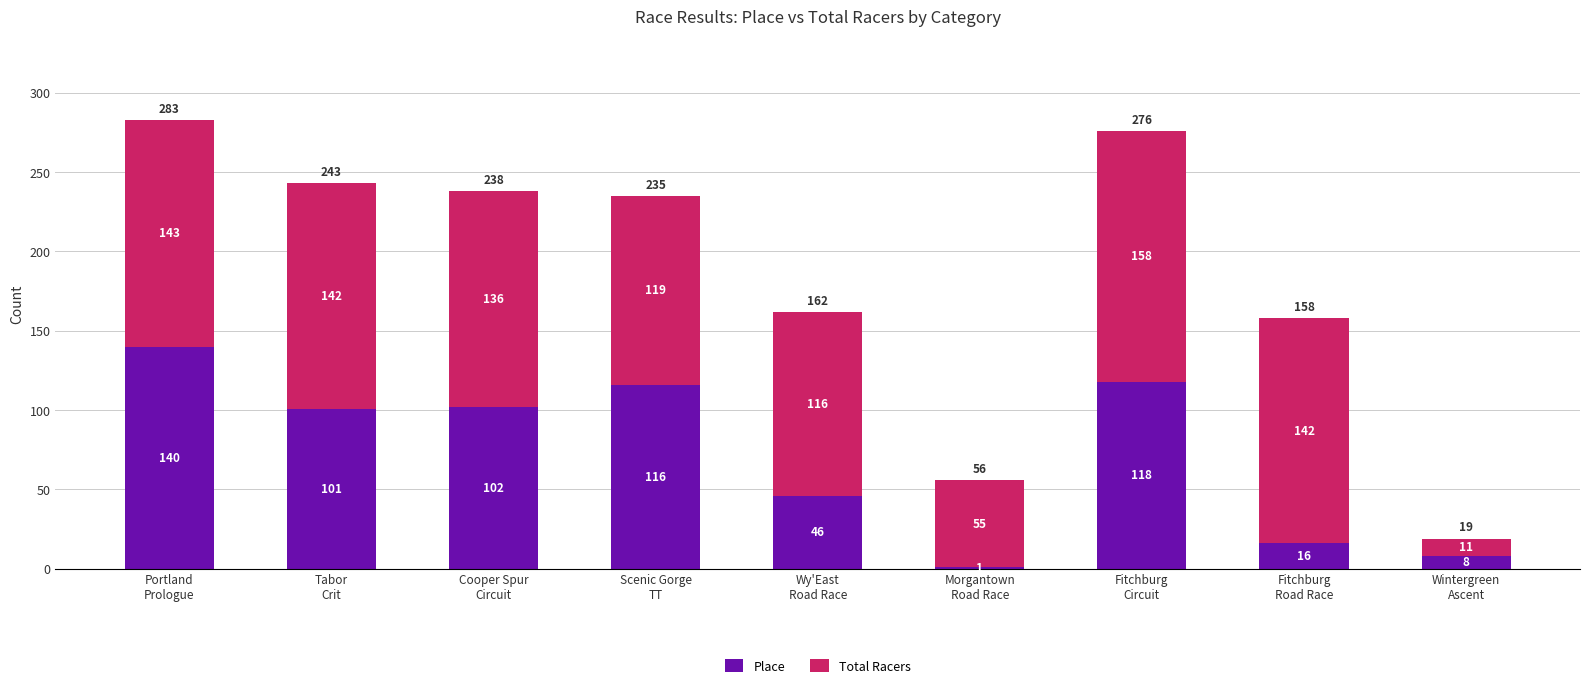

What is the sum of all Place values?

648